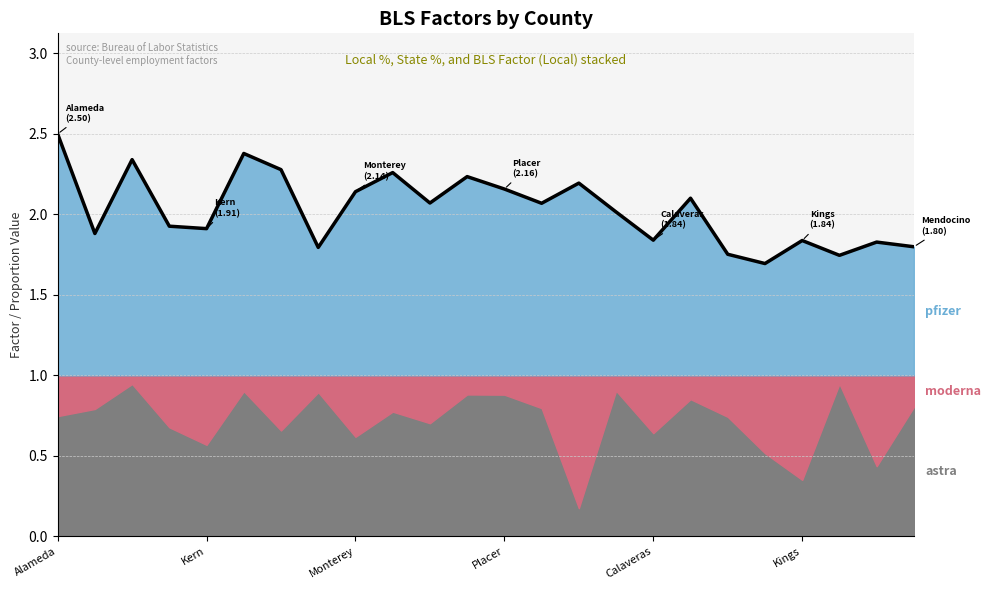

In pfizer, how many points are lower than both neighbors (excluding endpoints)?

8